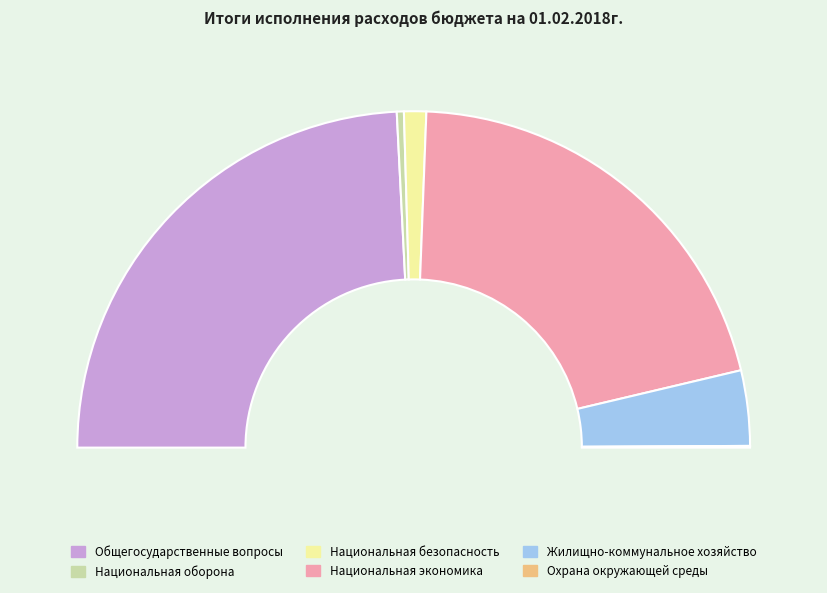

What is the largest slice in the pie chart?

Общегосударственные вопросы